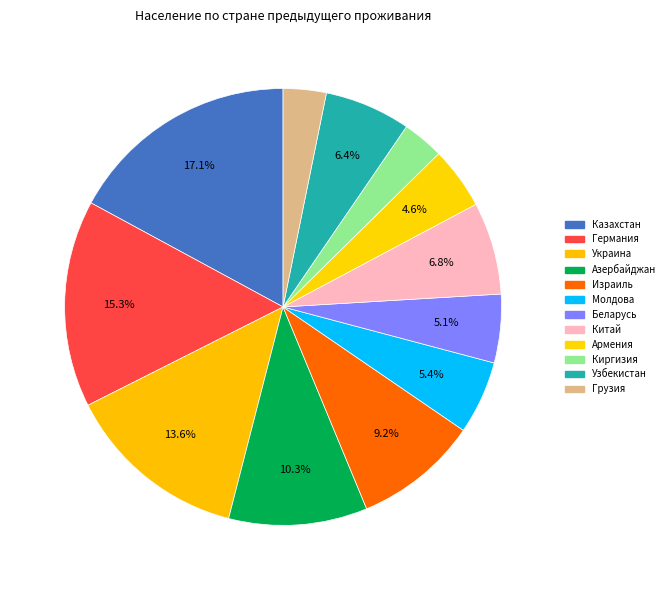

How many segments does this pie chart have?

12